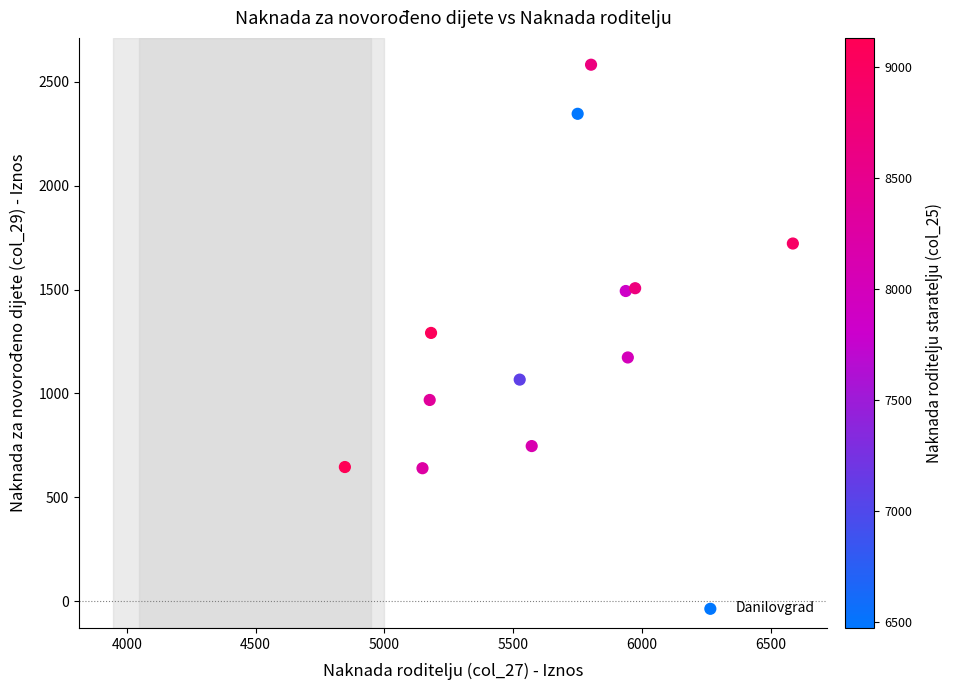

What is the average Y value?

1348.6